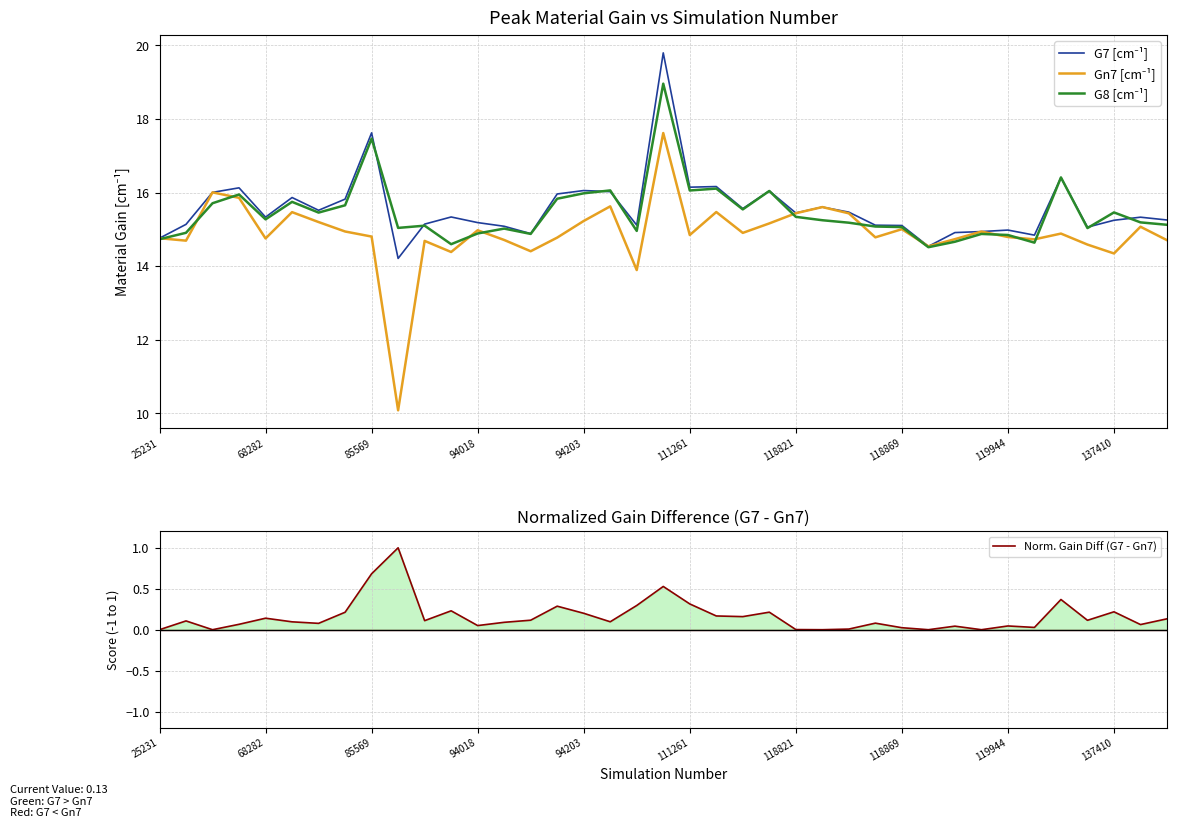

Which series has the largest total across all categories?

G7 [cm⁻¹]